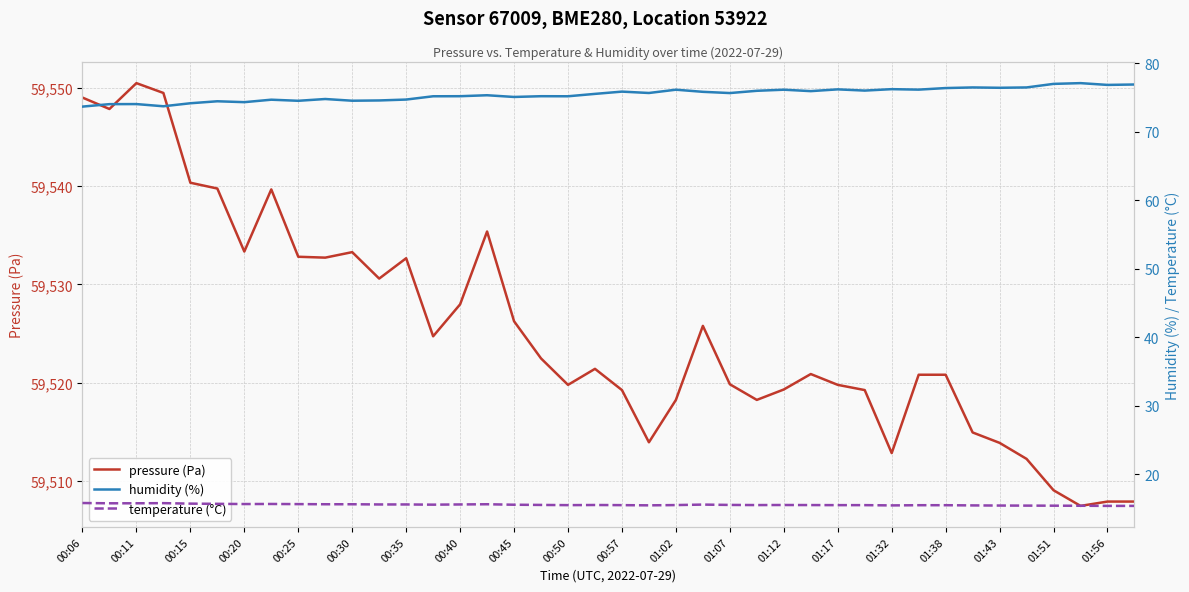

What is the value of the temperature (°C) point at the 8th from the left?

15.7